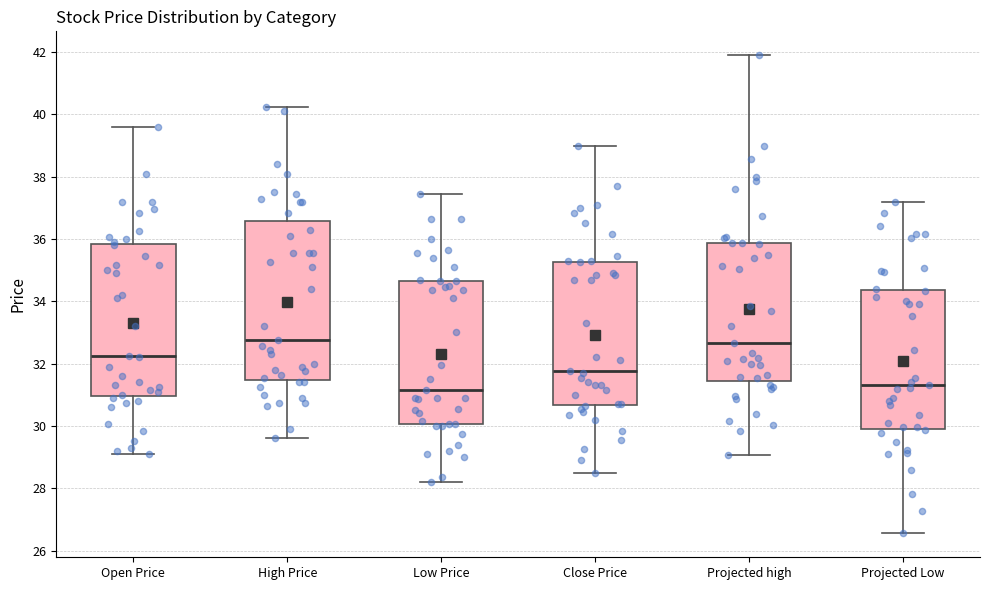

Reading left to right, read every box against the y-axis: the position of its median line, the range the box covers, and the ends of its whiskers. The values are not printed on the chart, so give them approximately, as read against the axis.

Open Price: median 32.2, box 31.0 to 35.8, whiskers 29.2 to 39.6
High Price: median 32.8, box 31.4 to 36.6, whiskers 29.6 to 40.2
Low Price: median 31.2, box 30.0 to 34.6, whiskers 28.2 to 37.4
Close Price: median 31.8, box 30.6 to 35.2, whiskers 28.6 to 39.0
Projected high: median 32.6, box 31.4 to 35.8, whiskers 29.0 to 42.0
Projected Low: median 31.4, box 30.0 to 34.4, whiskers 26.6 to 37.2